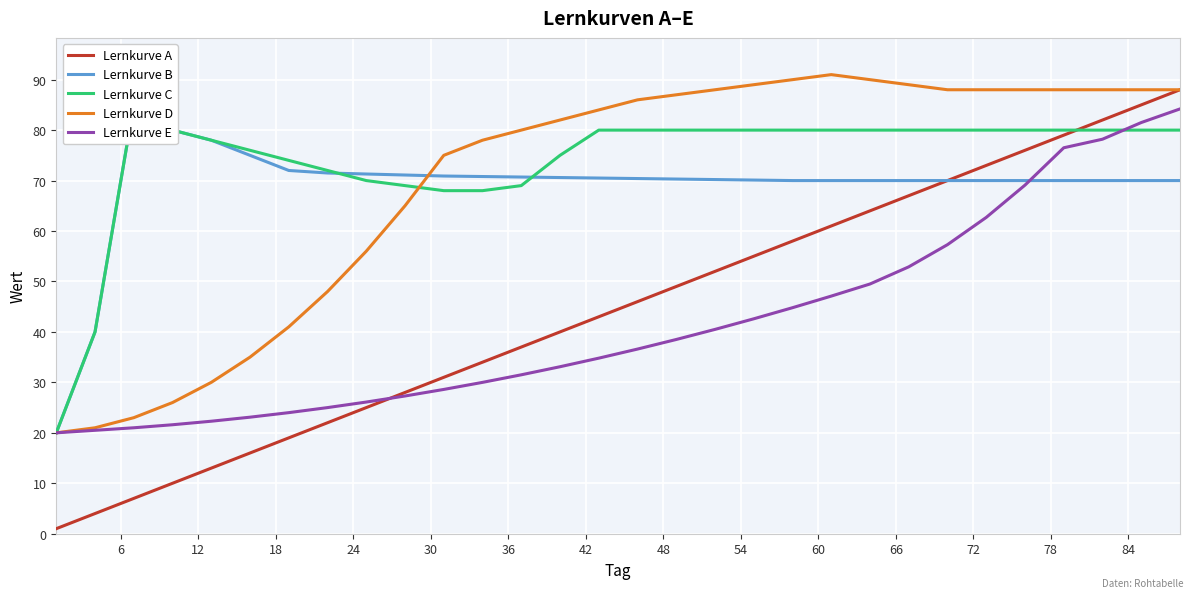

At which label is Lernkurve C closest to 52?

6